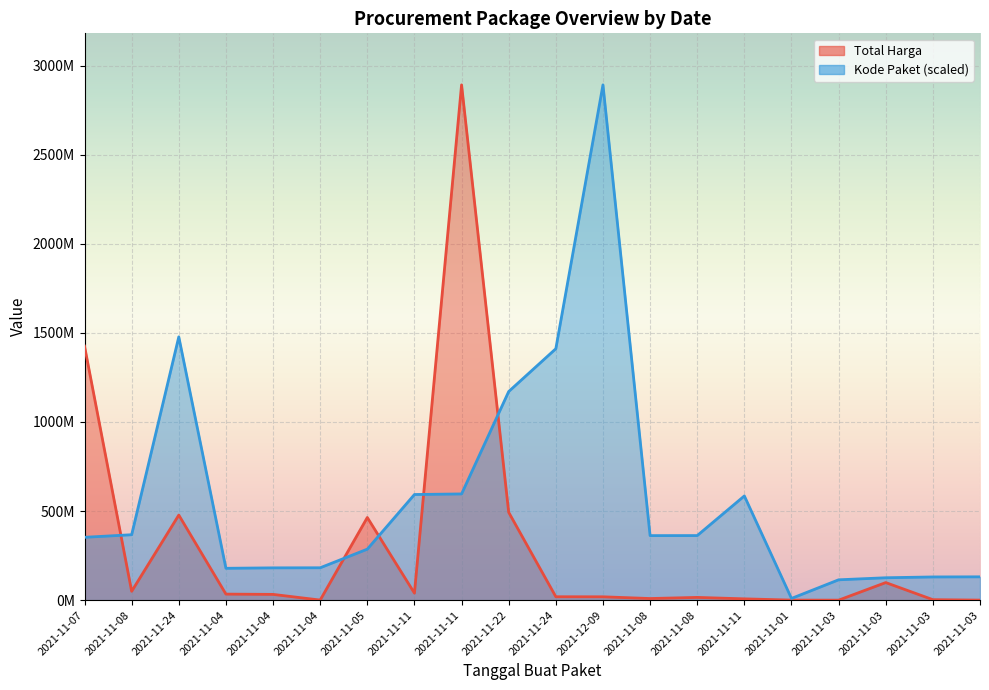

How many times do Kode Paket and Total Harga cross each other?

5